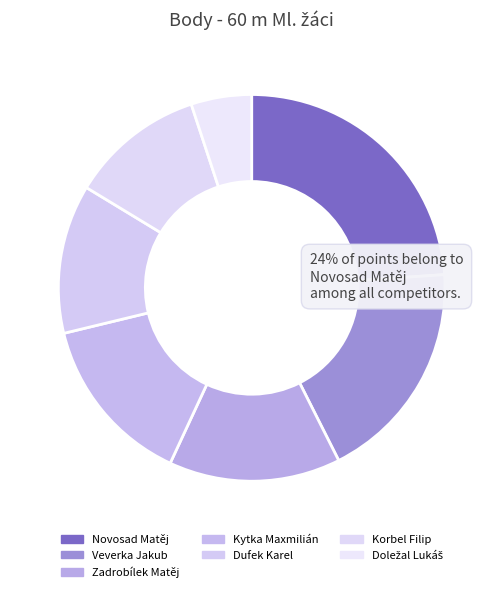

To the nearest percent, what is the average slice percentage?

14%